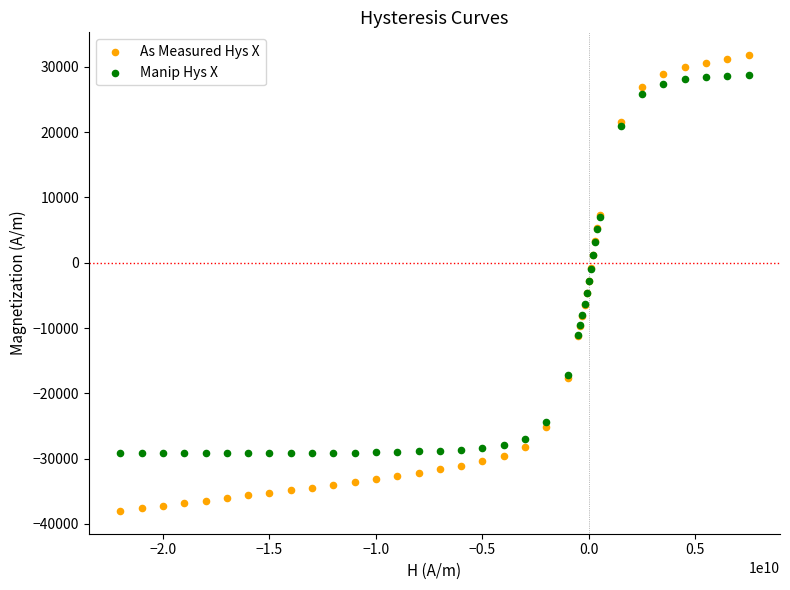

What is the X range (max minus min) for the scatter plot?

29498852000.0